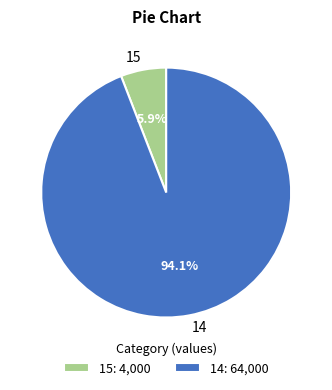

Between 14 and 15, which is larger?

14